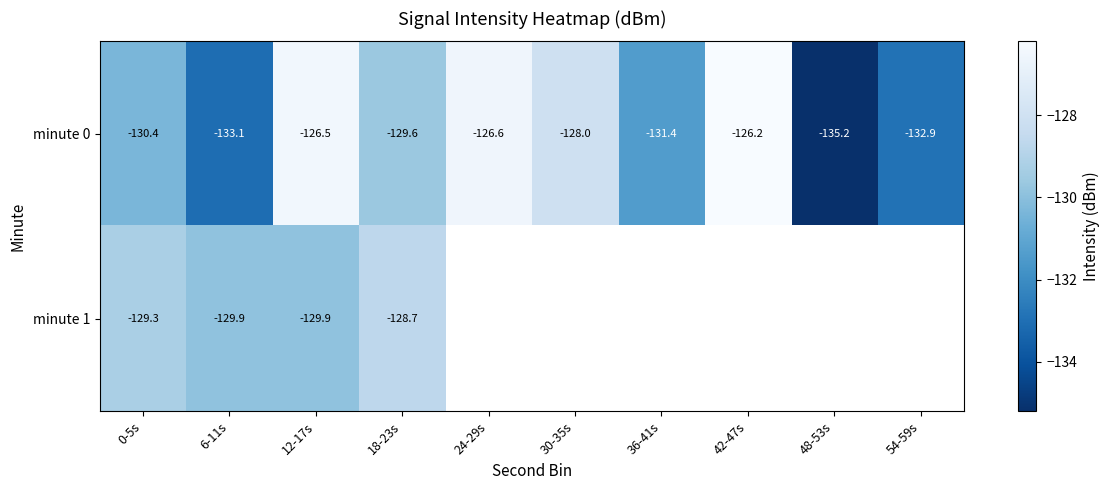

How many values in the minute 0 series are below -129?

6